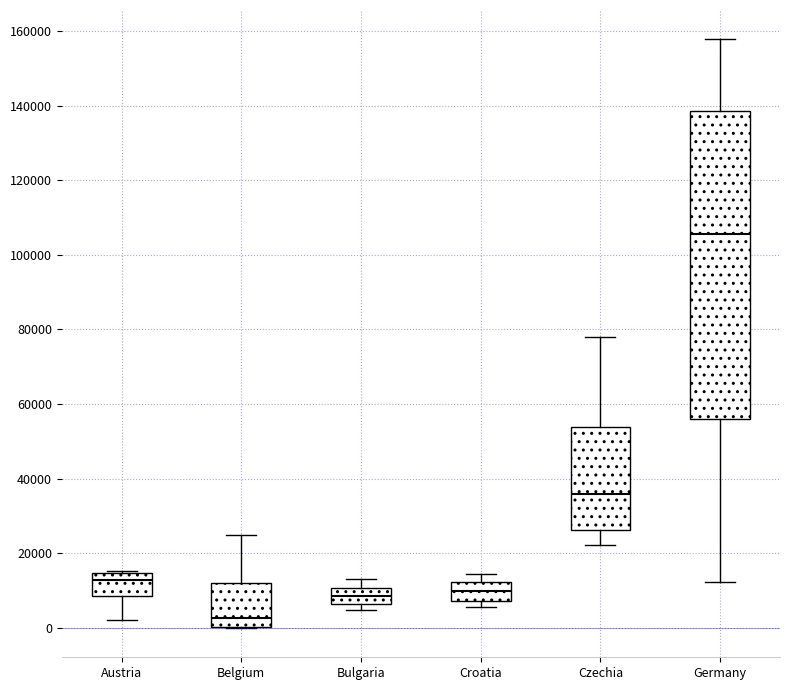

Reading left to right, transcribe this box plot: for each box, give where its median line is, the range the box spans, and where its two whiskers end, as read against the y-axis. The values are not printed on the chart, so give them approximately, as read against the axis.

Austria: median 12000, box 8000 to 14000, whiskers 2000 to 16000
Belgium: median 2000, box 0 to 12000, whiskers 0 to 24000
Bulgaria: median 8000, box 6000 to 10000, whiskers 4000 to 14000
Croatia: median 10000, box 8000 to 12000, whiskers 6000 to 14000
Czechia: median 36000, box 26000 to 54000, whiskers 22000 to 78000
Germany: median 106000, box 56000 to 138000, whiskers 12000 to 158000